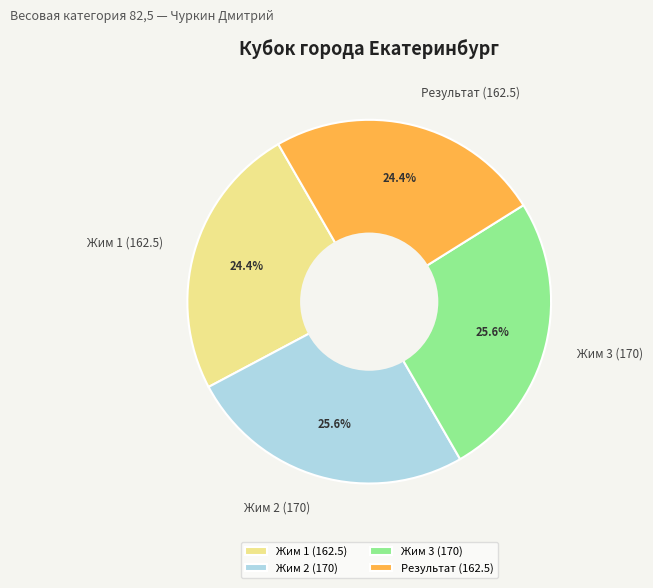

How many segments does this pie chart have?

4